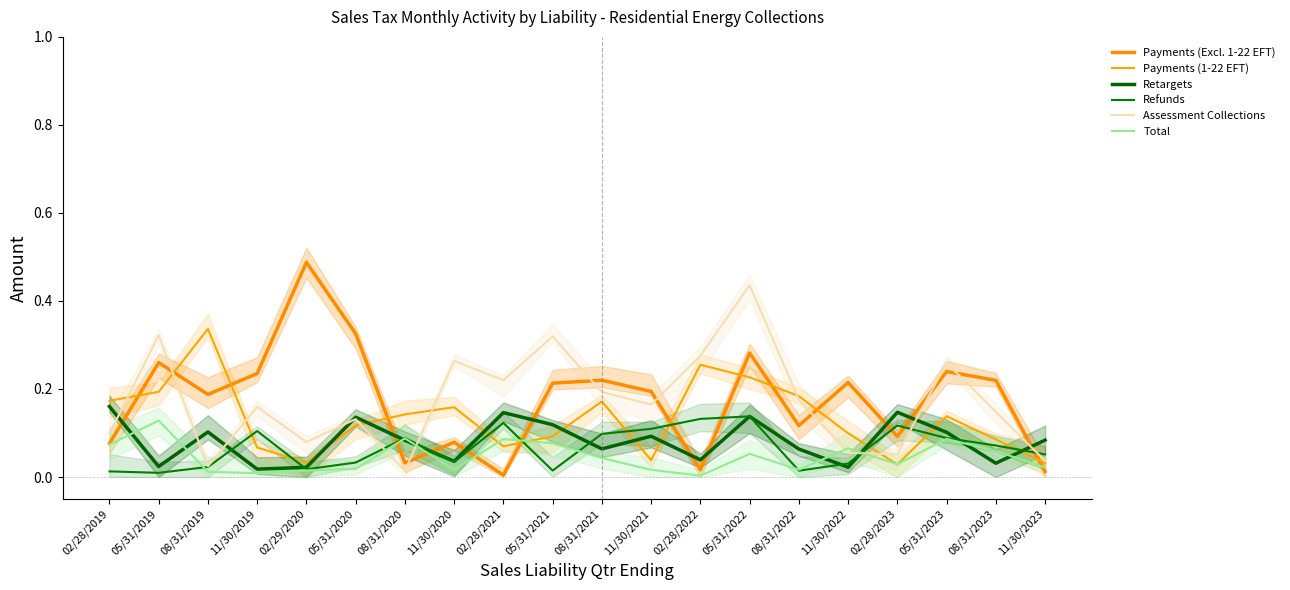

At which category is the sum across all series the highest?

05/31/2022